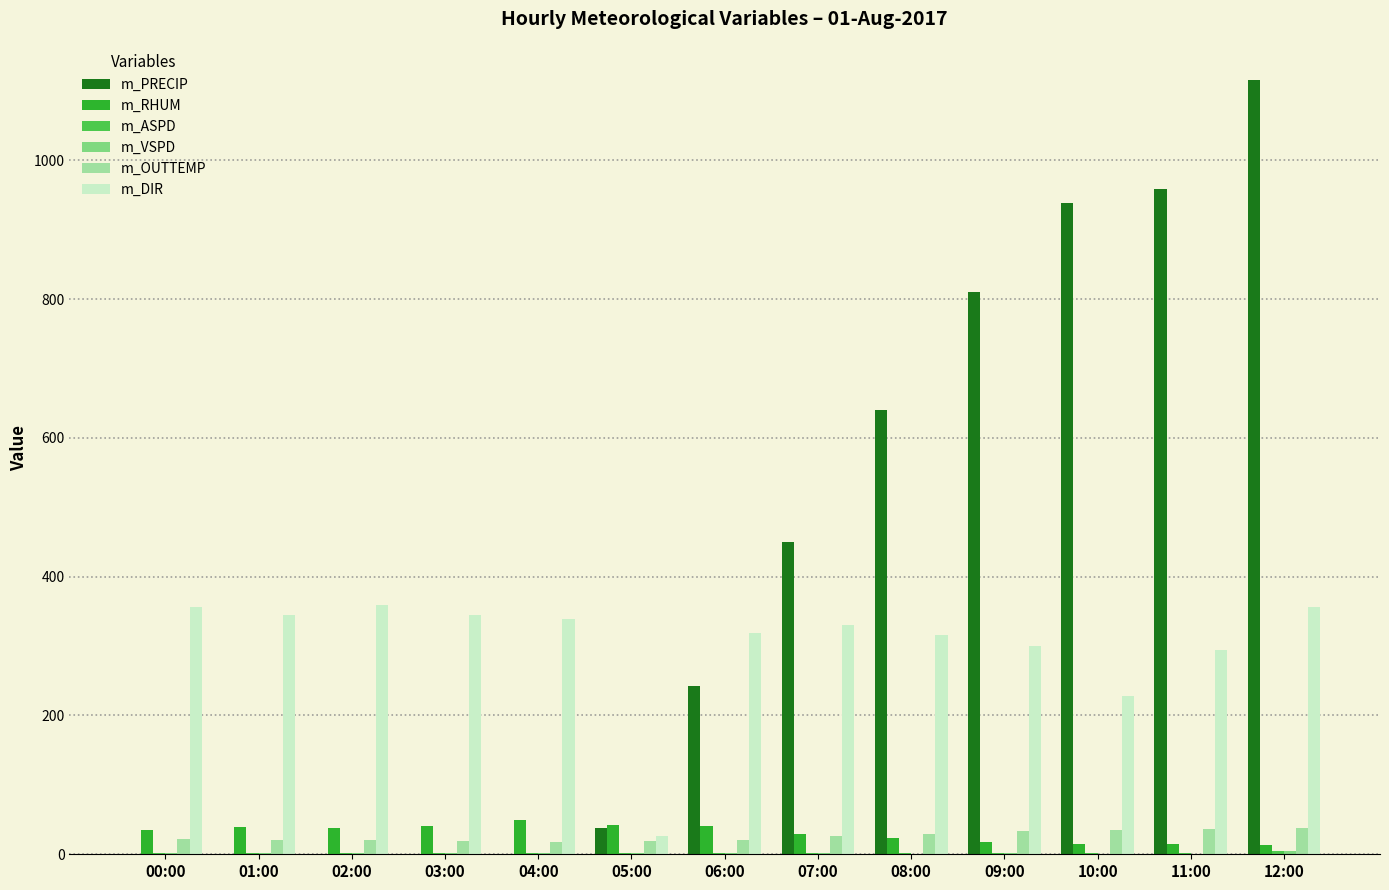

What is the spread (max minus min) of values at 09:00?

808.7